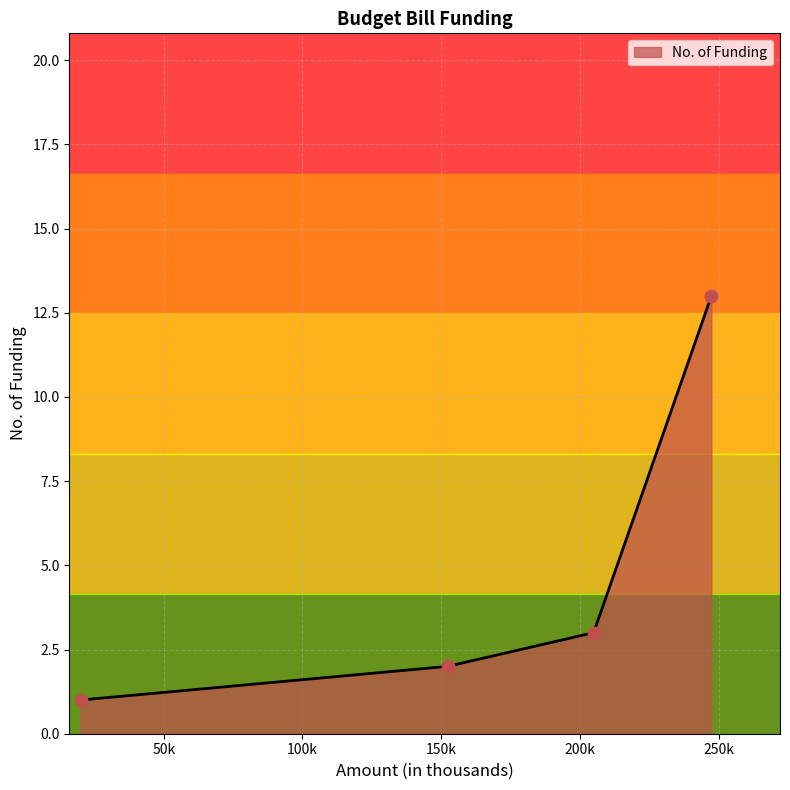

True or false: there are more than 2 points higher than both neighbors.

False